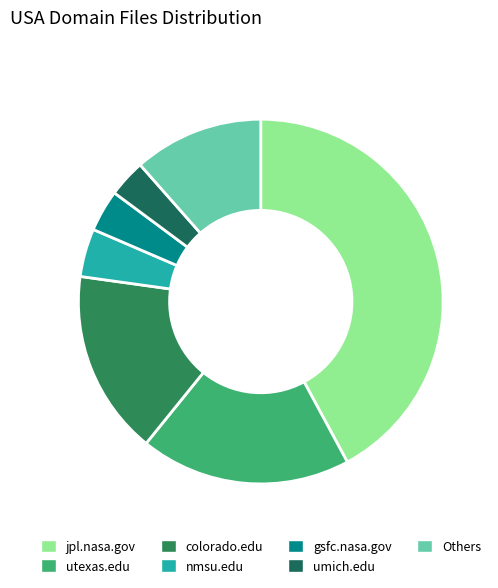

Count the number of slices in the pie.

7